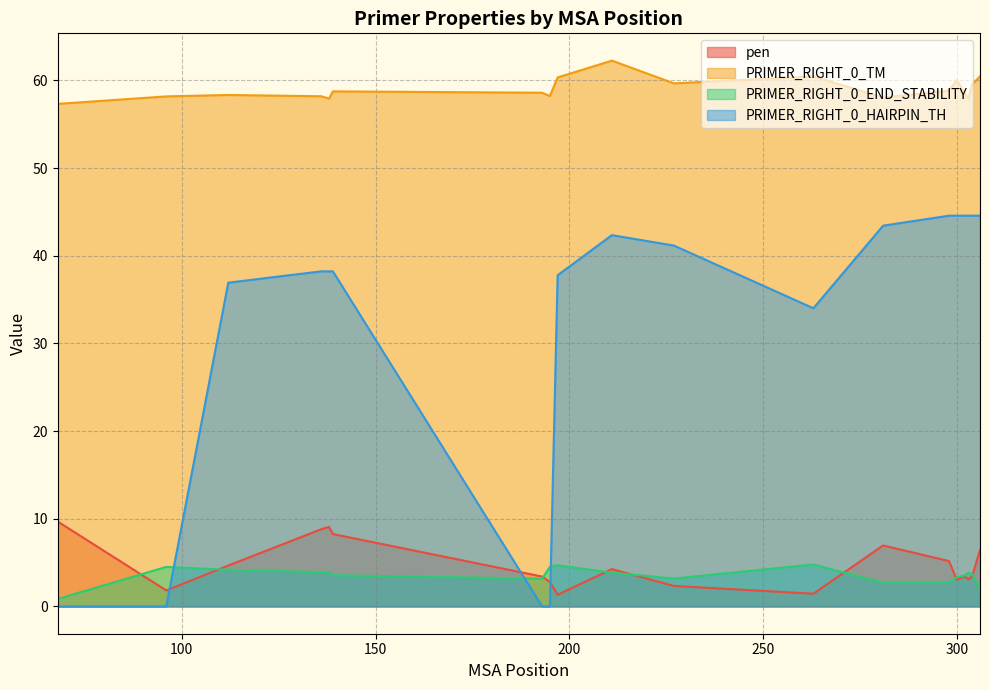

Is it true that PRIMER_RIGHT_0_END_STABILITY equals 5.4 at 227?

False